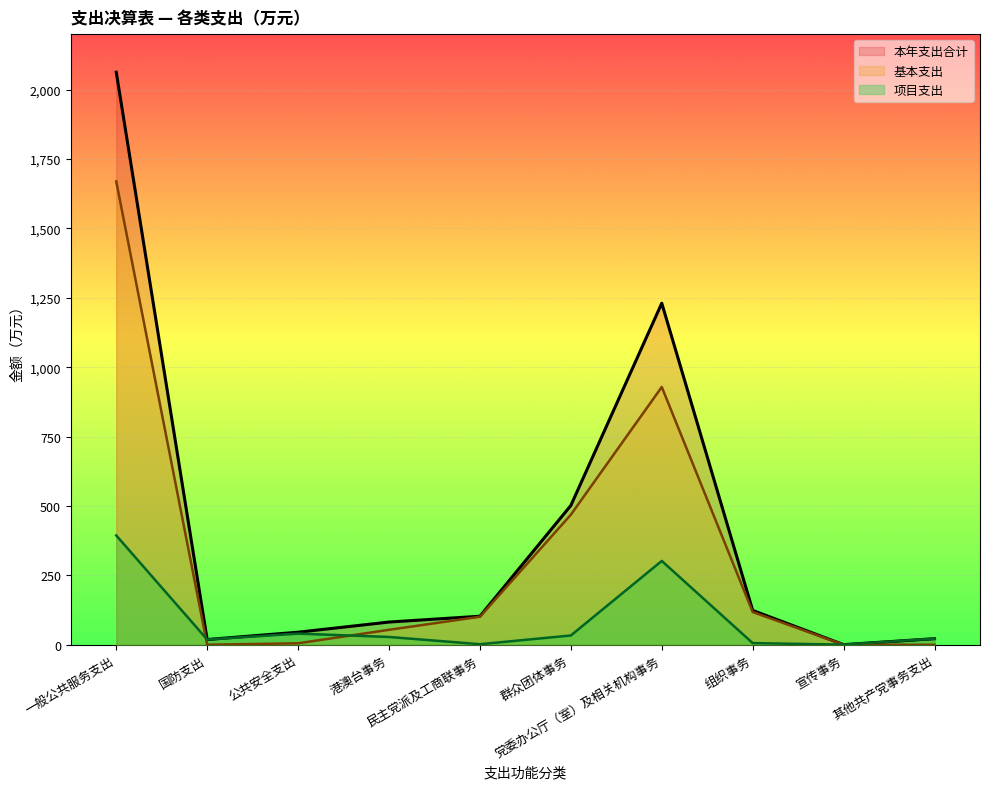

Where do 基本支出 and 项目支出 first cross each other?

一般公共服务支出 and 国防支出